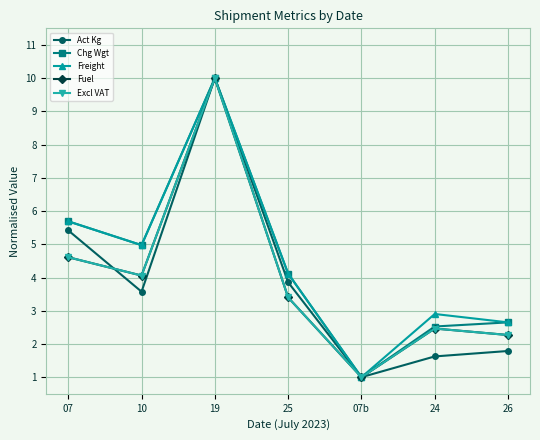

How many values in the Freight series are below 4?

3